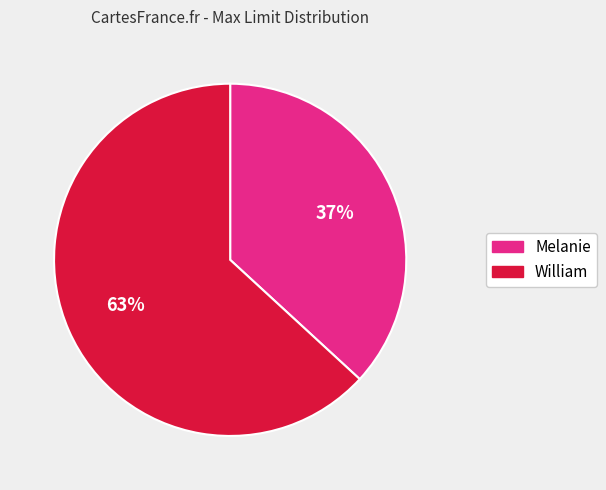

What is the smallest slice in the pie chart?

Melanie